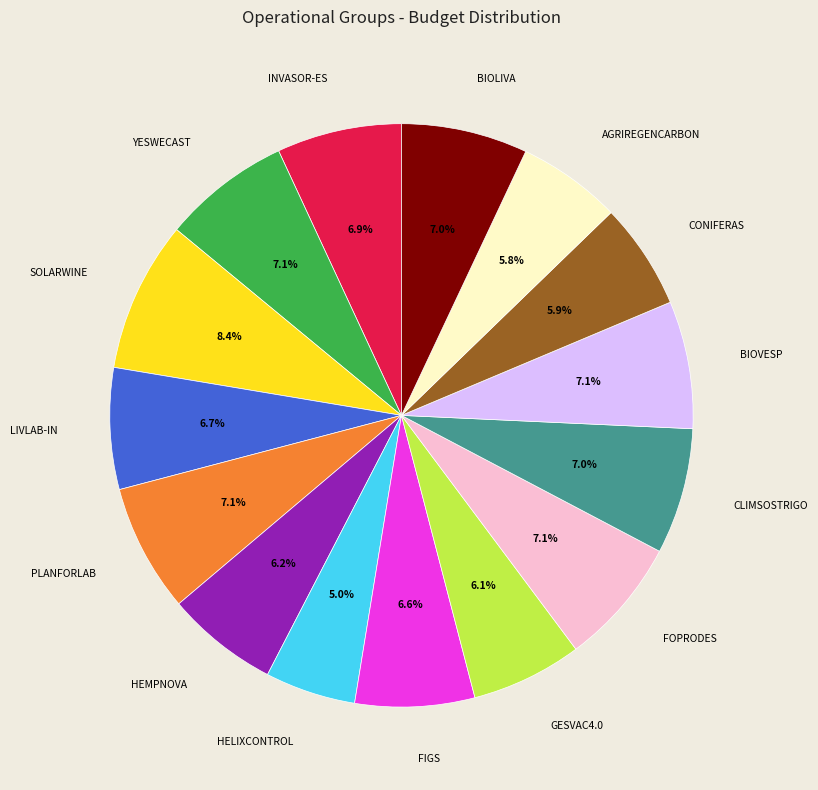

What is the total percentage of FIGS and PLANFORLAB?

13.7%